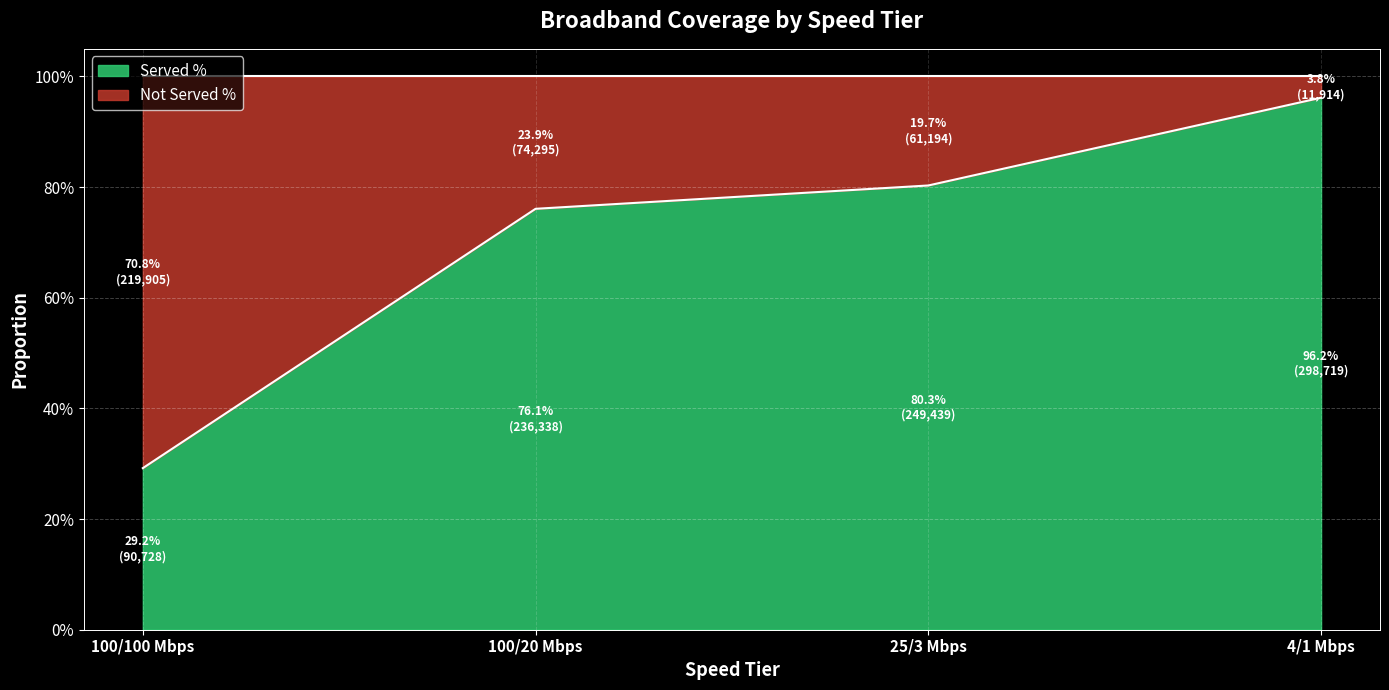

What value does the data have at 100/100 Mbps?

0.3